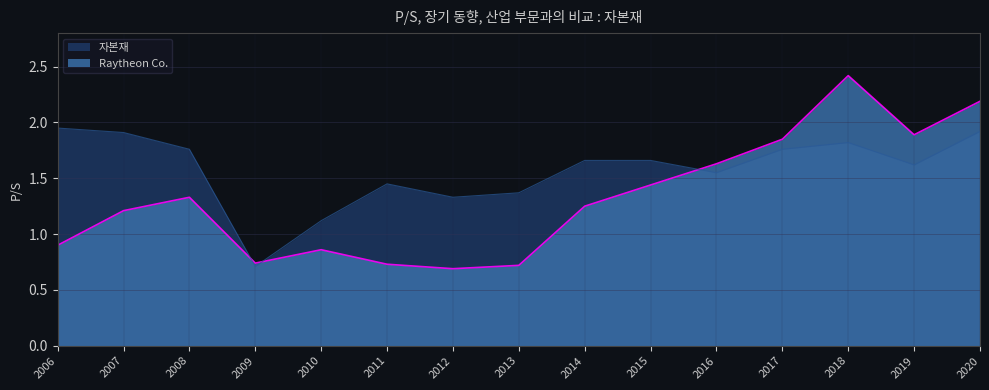

Does the chart have visible grid lines?

Yes